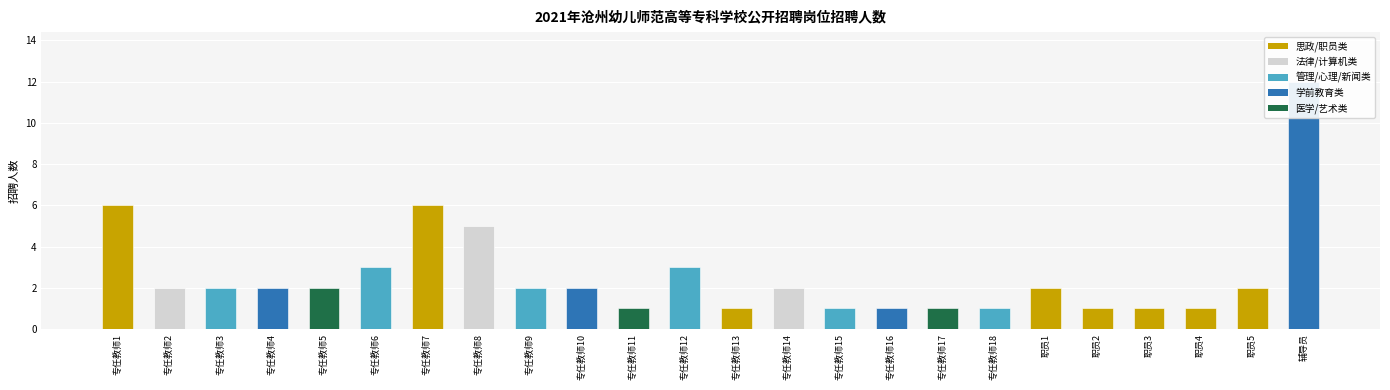

Rank the categories by value from lowest to highest.

专任教师11, 专任教师13, 专任教师15, 专任教师16, 专任教师17, 专任教师18, 职员2, 职员3, 职员4, 专任教师2, 专任教师3, 专任教师4, 专任教师5, 专任教师9, 专任教师10, 专任教师14, 职员1, 职员5, 专任教师6, 专任教师12, 专任教师8, 专任教师1, 专任教师7, 辅导员